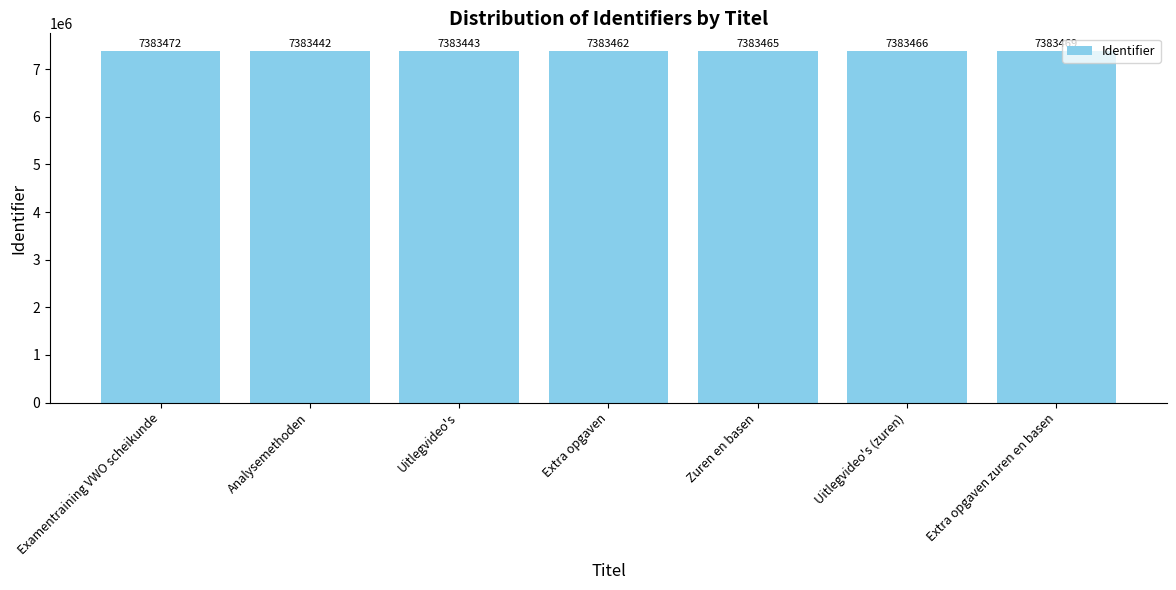

How many data points does each series have?

7